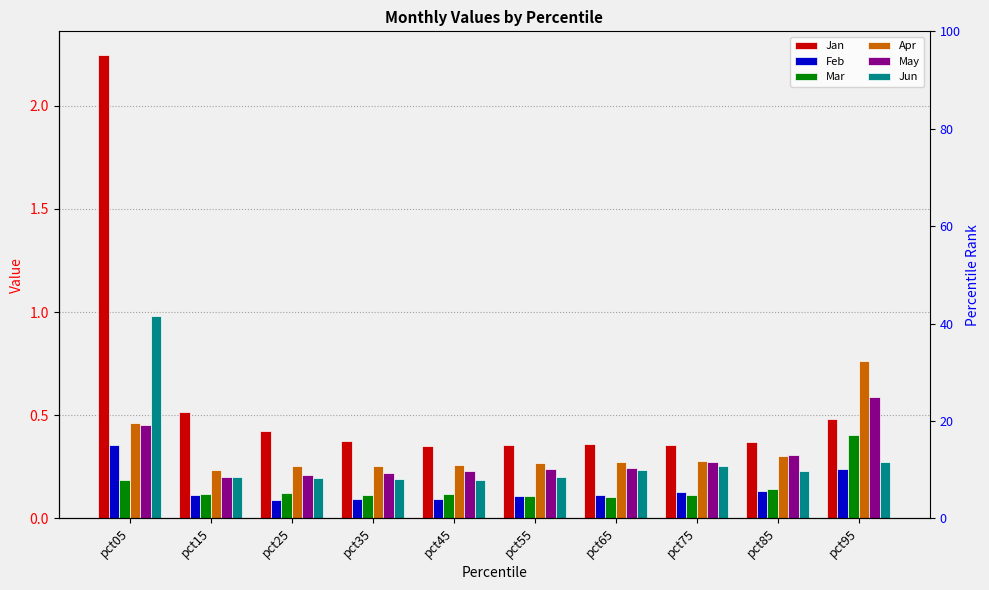

At how many categories does at least one series exceed 0?

10